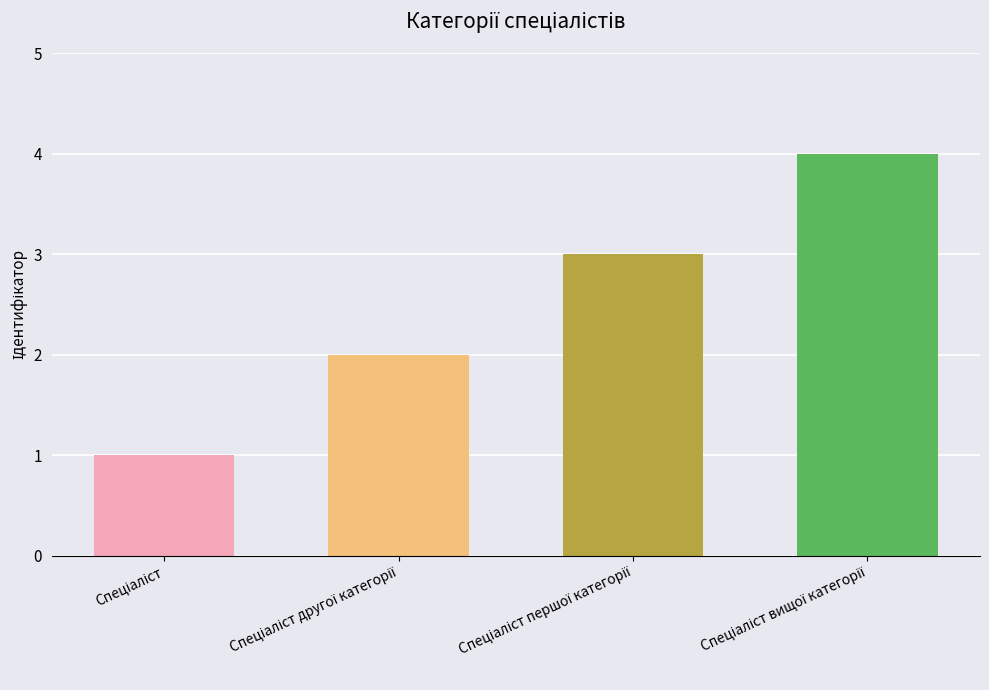

Rank the categories by value from lowest to highest.

Спеціаліст, Спеціаліст другої категорії, Спеціаліст першої категорії, Спеціаліст вищої категорії